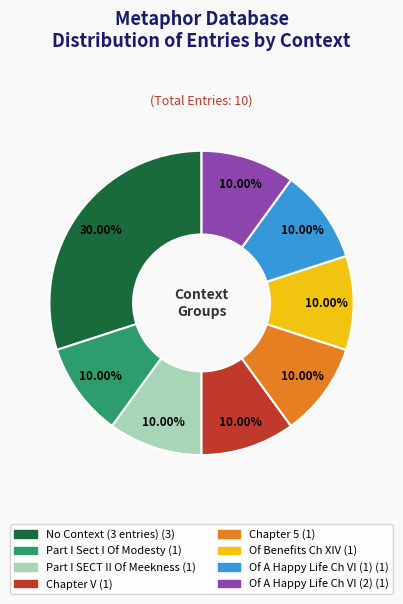

Is there any slice that represents more than half of the pie?

No